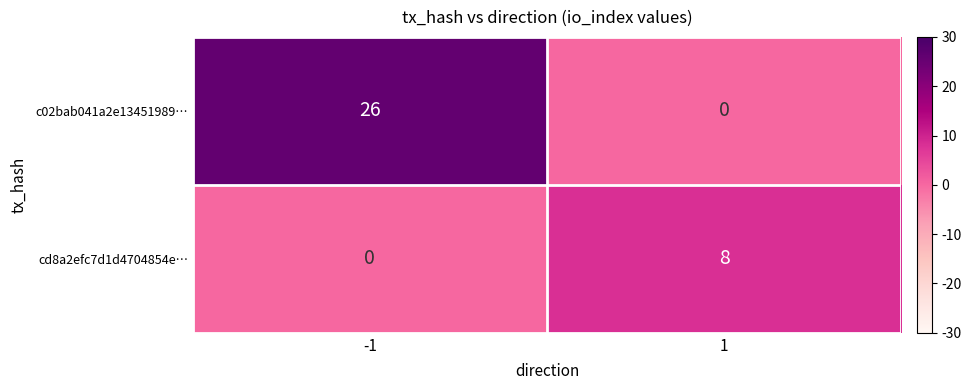

Which series has the largest total across all categories?

c02bab041a2e13451989…